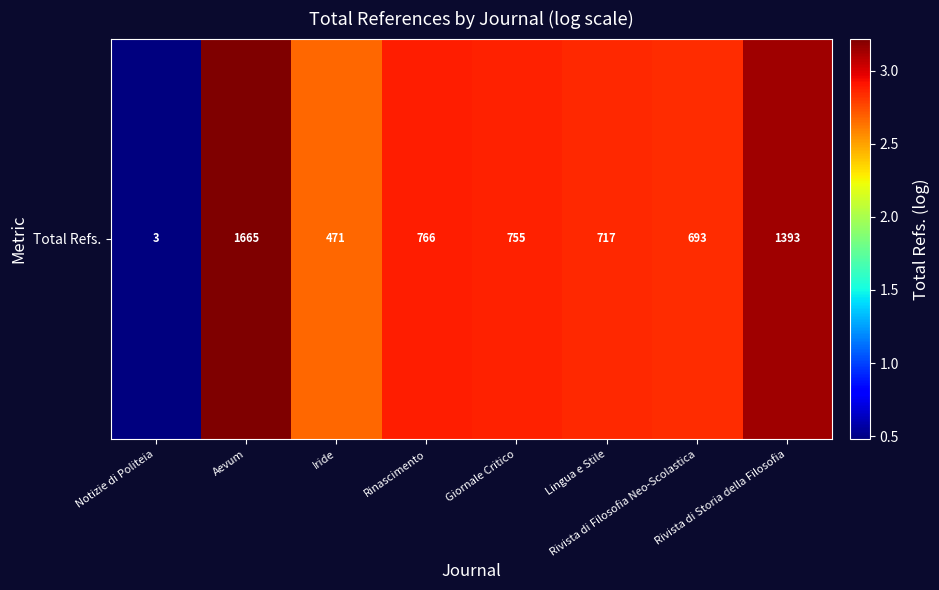

The chart shows a value of 2.1 at Rivista di Storia della Filosofia. True or false?

False